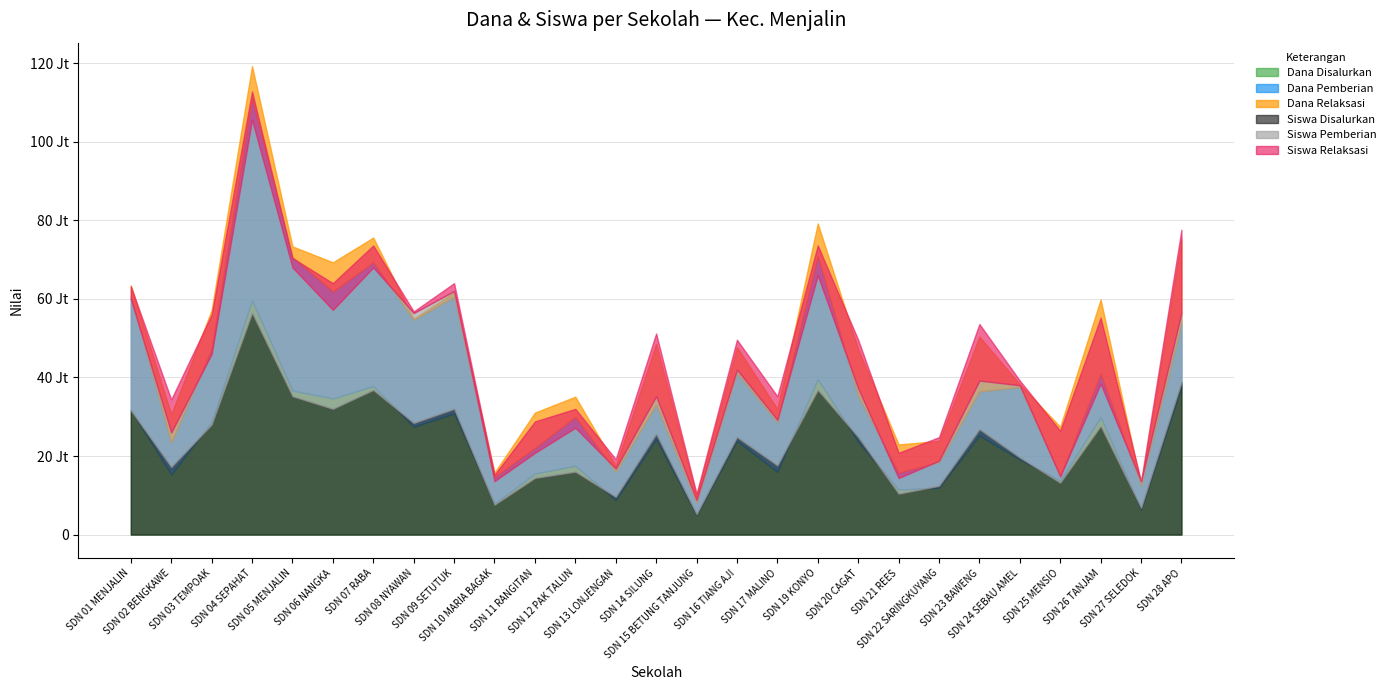

What are all the series names shown in the legend?

Dana Disalurkan, Siswa Disalurkan, Siswa Pemberian, Dana Pemberian, Dana Relaksasi, Siswa Relaksasi